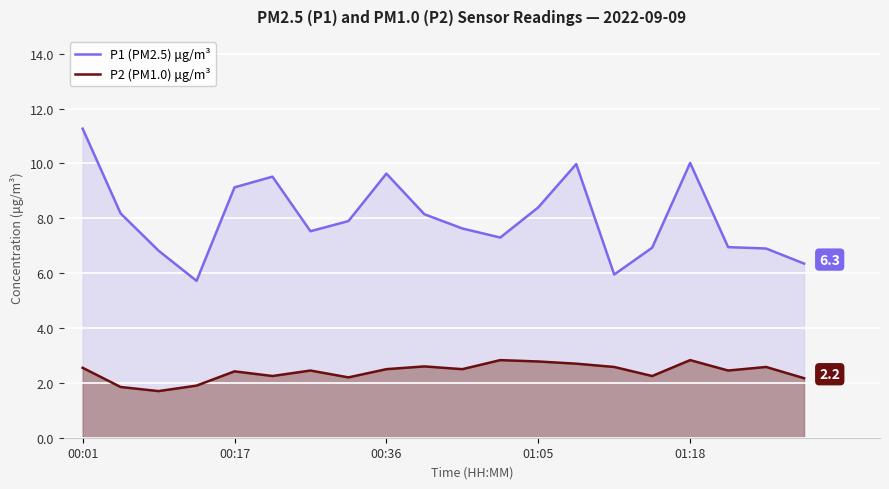

True or false: P2 (PM1.0) μg/m³ and P1 (PM2.5) μg/m³ cross at least once.

False